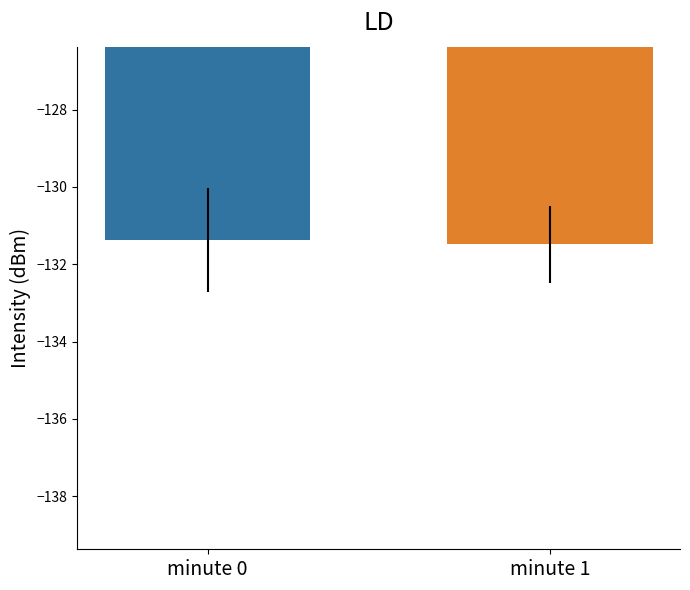

Rank the categories by value from lowest to highest.

minute 1, minute 0